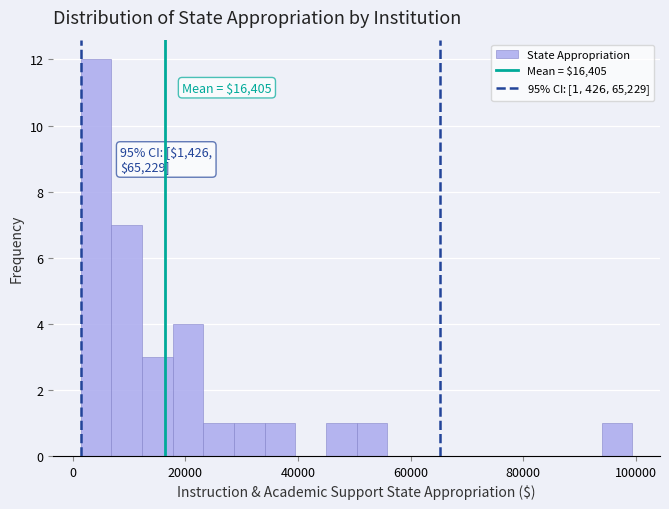

Read against the x-axis, roughly where is the centre of the tallest bar?

4000